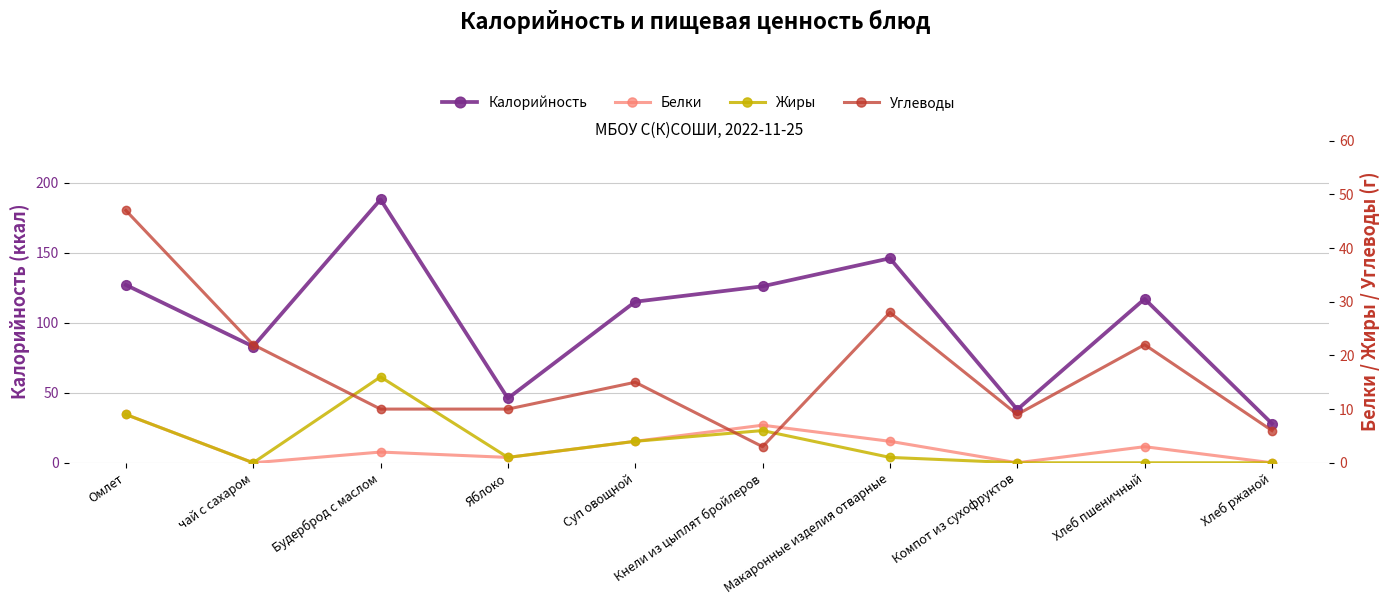

Is it true that Углеводы equals 6 at Компот из сухофруктов?

False